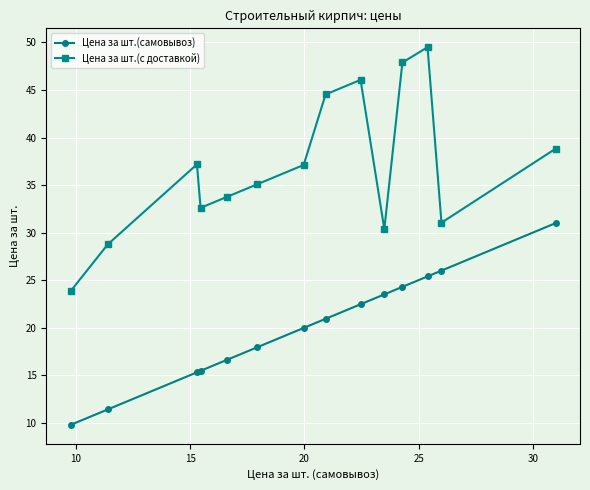

True or false: Цена за шт.(самовывоз) and Цена за шт.(с доставкой) intersect in this chart.

False